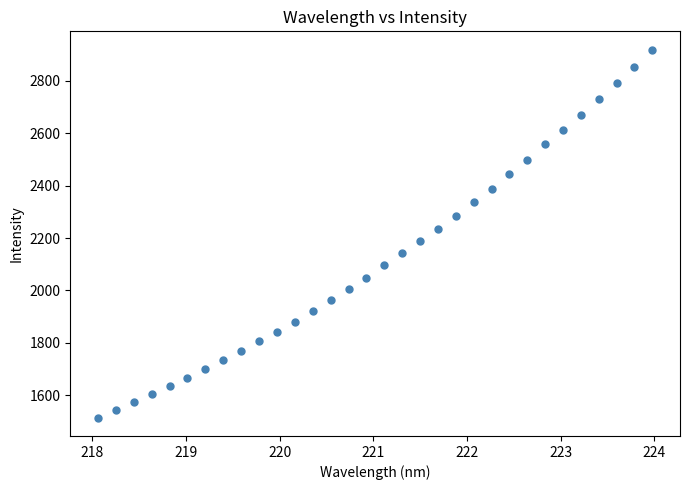

What is the range of X values (max minus min)?

5.9